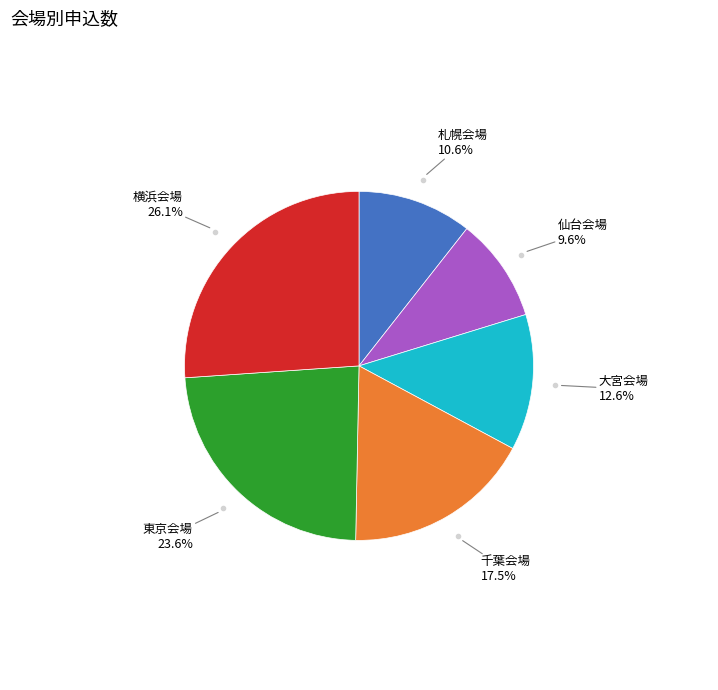

Is there any slice that represents more than half of the pie?

No